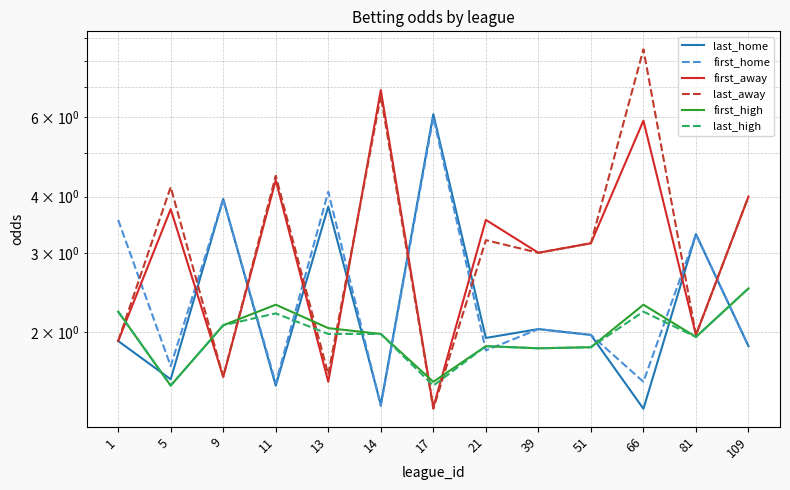

Which series changed the most between 5 and 9?

last_away